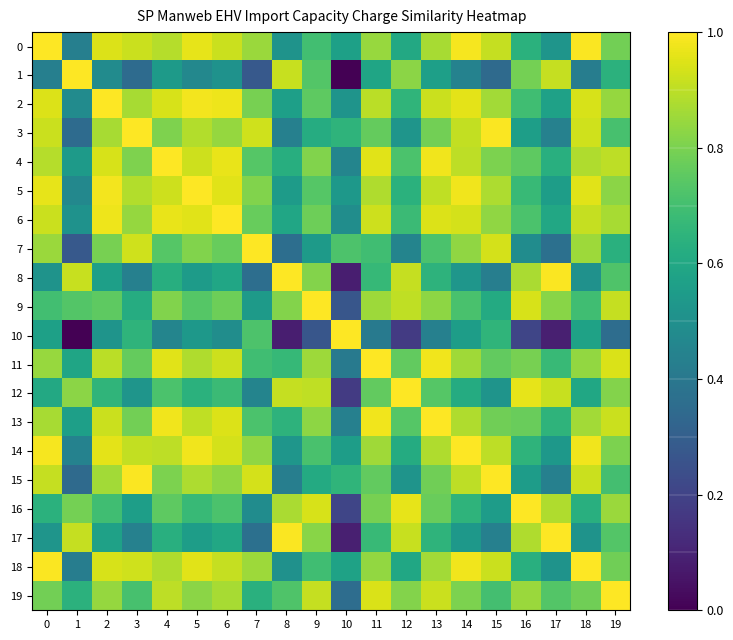

Reading left to right, transcribe all the data shown in this chart.

0: 0=1.0	1=0.4	2=0.9	3=0.9	4=0.9	5=1.0	6=0.9	7=0.8	8=0.5	9=0.7	10=0.6	11=0.8	12=0.6	13=0.9	14=1.0	15=0.9	16=0.6	17=0.5	18=1.0	19=0.8
1: 0=0.4	1=1.0	2=0.5	3=0.4	4=0.5	5=0.5	6=0.5	7=0.3	8=0.9	9=0.7	10=0.0	11=0.6	12=0.8	13=0.6	14=0.4	15=0.3	16=0.8	17=0.9	18=0.4	19=0.6
2: 0=0.9	1=0.5	2=1.0	3=0.9	4=0.9	5=1.0	6=1.0	7=0.8	8=0.6	9=0.8	10=0.5	11=0.9	12=0.7	13=0.9	14=1.0	15=0.9	16=0.7	17=0.6	18=0.9	19=0.8
3: 0=0.9	1=0.4	2=0.9	3=1.0	4=0.8	5=0.9	6=0.8	7=0.9	8=0.4	9=0.6	10=0.6	11=0.8	12=0.5	13=0.8	14=0.9	15=1.0	16=0.6	17=0.4	18=0.9	19=0.7
4: 0=0.9	1=0.5	2=0.9	3=0.8	4=1.0	5=0.9	6=1.0	7=0.7	8=0.6	9=0.8	10=0.5	11=1.0	12=0.7	13=1.0	14=0.9	15=0.8	16=0.8	17=0.6	18=0.9	19=0.9
5: 0=1.0	1=0.5	2=1.0	3=0.9	4=0.9	5=1.0	6=1.0	7=0.8	8=0.5	9=0.7	10=0.5	11=0.9	12=0.6	13=0.9	14=1.0	15=0.9	16=0.7	17=0.6	18=1.0	19=0.8
6: 0=0.9	1=0.5	2=1.0	3=0.8	4=1.0	5=1.0	6=1.0	7=0.8	8=0.6	9=0.8	10=0.5	11=0.9	12=0.7	13=0.9	14=0.9	15=0.8	16=0.7	17=0.6	18=0.9	19=0.9
7: 0=0.8	1=0.3	2=0.8	3=0.9	4=0.7	5=0.8	6=0.8	7=1.0	8=0.4	9=0.5	10=0.7	11=0.7	12=0.5	13=0.7	14=0.8	15=0.9	16=0.5	17=0.4	18=0.9	19=0.6
8: 0=0.5	1=0.9	2=0.6	3=0.4	4=0.6	5=0.5	6=0.6	7=0.4	8=1.0	9=0.8	10=0.1	11=0.7	12=0.9	13=0.6	14=0.5	15=0.4	16=0.9	17=1.0	18=0.5	19=0.7
9: 0=0.7	1=0.7	2=0.8	3=0.6	4=0.8	5=0.7	6=0.8	7=0.5	8=0.8	9=1.0	10=0.3	11=0.9	12=0.9	13=0.8	14=0.7	15=0.6	16=0.9	17=0.8	18=0.7	19=0.9
10: 0=0.6	1=0.0	2=0.5	3=0.6	4=0.5	5=0.5	6=0.5	7=0.7	8=0.1	9=0.3	10=1.0	11=0.4	12=0.2	13=0.4	14=0.6	15=0.7	16=0.2	17=0.1	18=0.6	19=0.4
11: 0=0.8	1=0.6	2=0.9	3=0.8	4=1.0	5=0.9	6=0.9	7=0.7	8=0.7	9=0.9	10=0.4	11=1.0	12=0.8	13=1.0	14=0.9	15=0.8	16=0.8	17=0.7	18=0.8	19=0.9
12: 0=0.6	1=0.8	2=0.7	3=0.5	4=0.7	5=0.6	6=0.7	7=0.5	8=0.9	9=0.9	10=0.2	11=0.8	12=1.0	13=0.7	14=0.6	15=0.5	16=1.0	17=0.9	18=0.6	19=0.8
13: 0=0.9	1=0.6	2=0.9	3=0.8	4=1.0	5=0.9	6=0.9	7=0.7	8=0.6	9=0.8	10=0.4	11=1.0	12=0.7	13=1.0	14=0.9	15=0.8	16=0.8	17=0.7	18=0.9	19=0.9
14: 0=1.0	1=0.4	2=1.0	3=0.9	4=0.9	5=1.0	6=0.9	7=0.8	8=0.5	9=0.7	10=0.6	11=0.9	12=0.6	13=0.9	14=1.0	15=0.9	16=0.7	17=0.5	18=1.0	19=0.8
15: 0=0.9	1=0.3	2=0.9	3=1.0	4=0.8	5=0.9	6=0.8	7=0.9	8=0.4	9=0.6	10=0.7	11=0.8	12=0.5	13=0.8	14=0.9	15=1.0	16=0.6	17=0.4	18=0.9	19=0.7
16: 0=0.6	1=0.8	2=0.7	3=0.6	4=0.8	5=0.7	6=0.7	7=0.5	8=0.9	9=0.9	10=0.2	11=0.8	12=1.0	13=0.8	14=0.7	15=0.6	16=1.0	17=0.9	18=0.6	19=0.9
17: 0=0.5	1=0.9	2=0.6	3=0.4	4=0.6	5=0.6	6=0.6	7=0.4	8=1.0	9=0.8	10=0.1	11=0.7	12=0.9	13=0.7	14=0.5	15=0.4	16=0.9	17=1.0	18=0.5	19=0.7
18: 0=1.0	1=0.4	2=0.9	3=0.9	4=0.9	5=1.0	6=0.9	7=0.9	8=0.5	9=0.7	10=0.6	11=0.8	12=0.6	13=0.9	14=1.0	15=0.9	16=0.6	17=0.5	18=1.0	19=0.8
19: 0=0.8	1=0.6	2=0.8	3=0.7	4=0.9	5=0.8	6=0.9	7=0.6	8=0.7	9=0.9	10=0.4	11=0.9	12=0.8	13=0.9	14=0.8	15=0.7	16=0.9	17=0.7	18=0.8	19=1.0